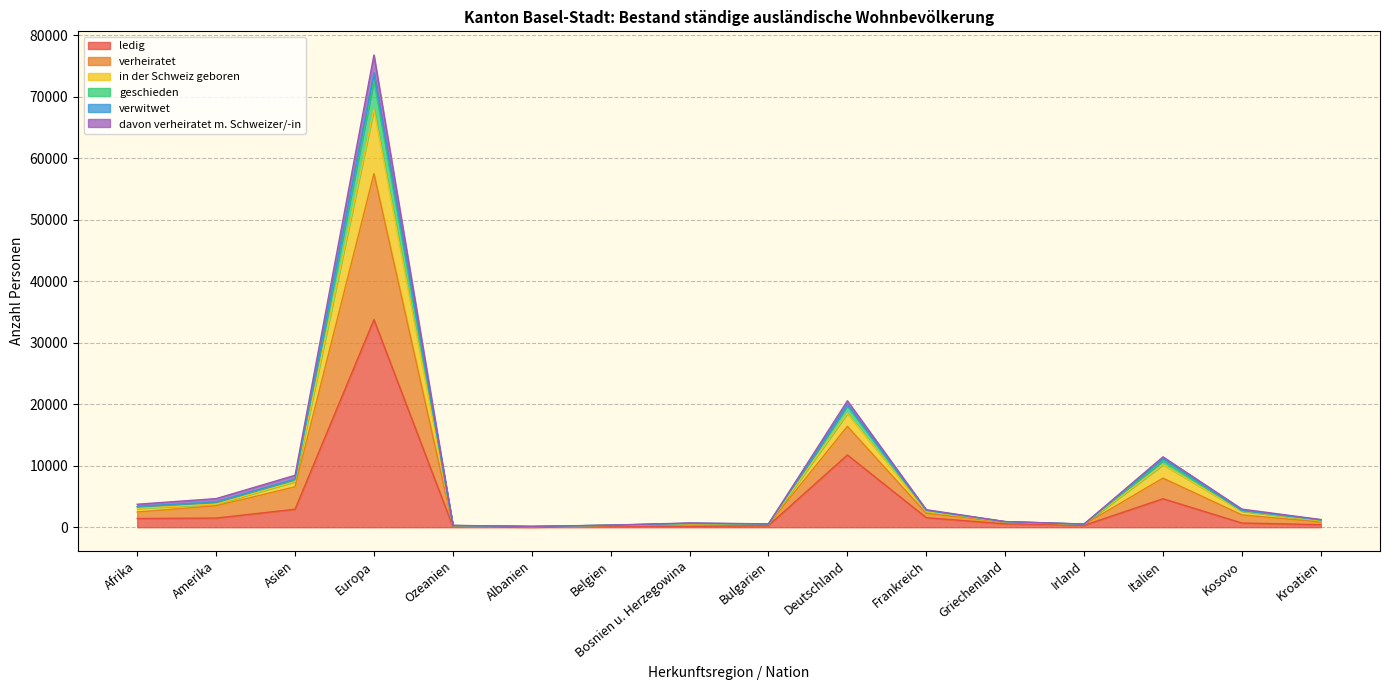

At which category is the sum across all series the highest?

Europa